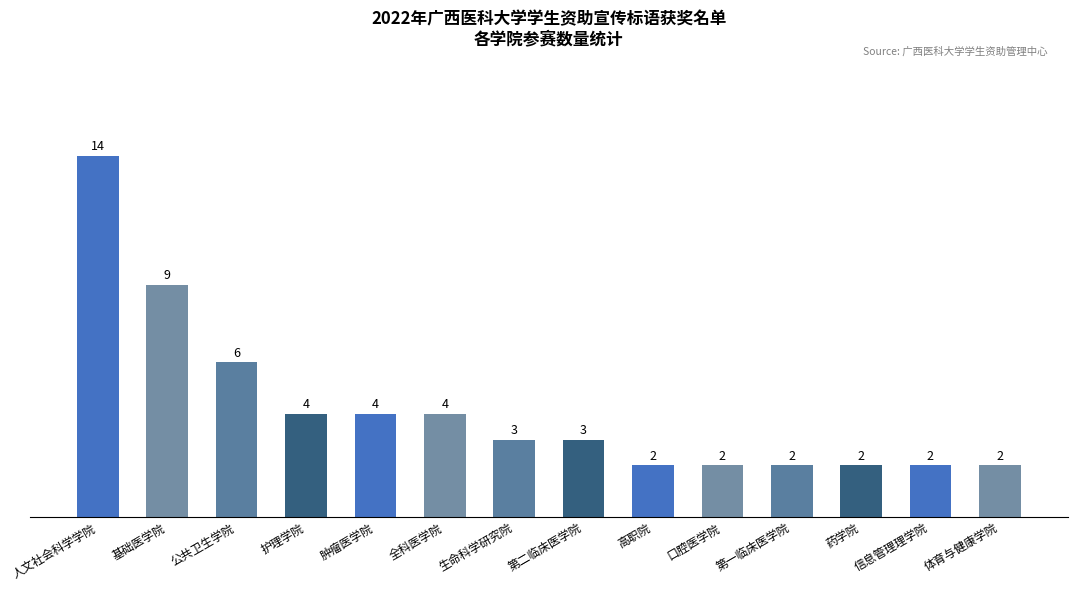

Approximately how many times larger is the value at 第一临床医学院 compared to 口腔医学院?

1.0